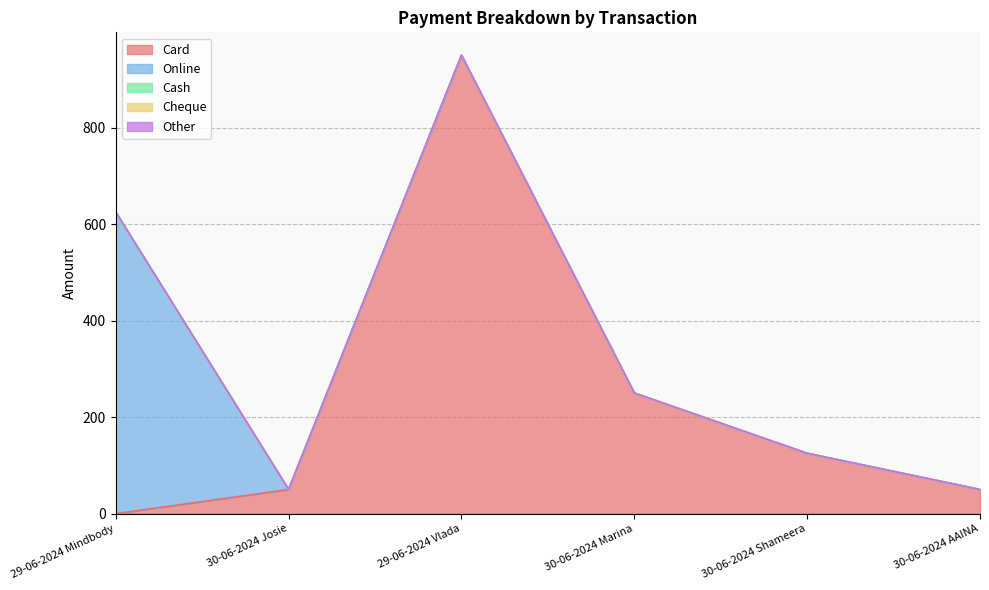

Which series has the largest range (max minus min)?

Card